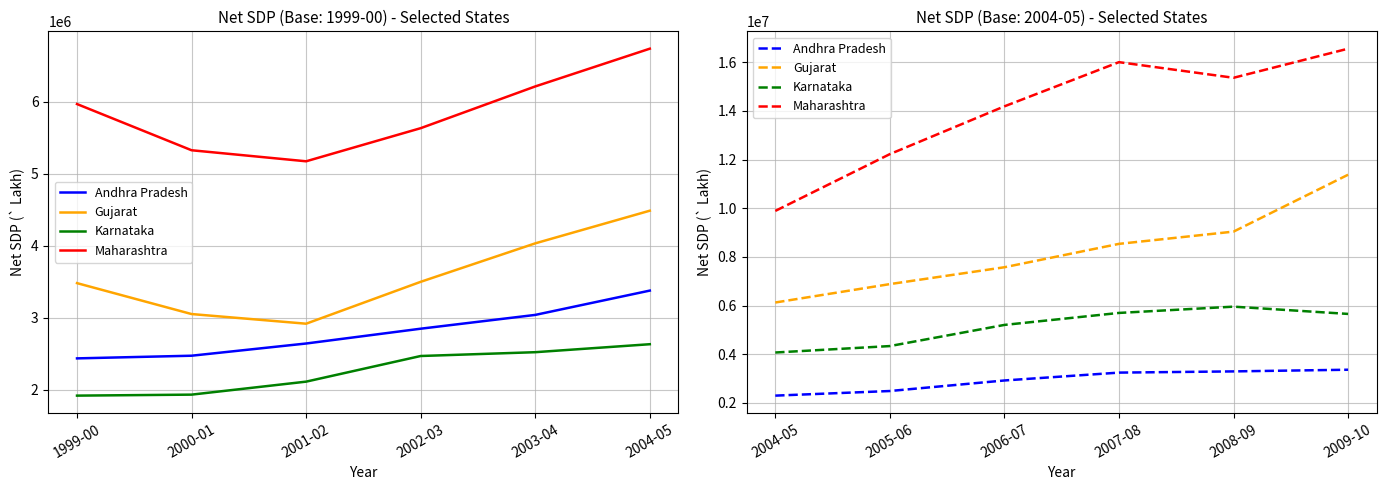

Which category has the highest value in the Gujarat series?

2009-10